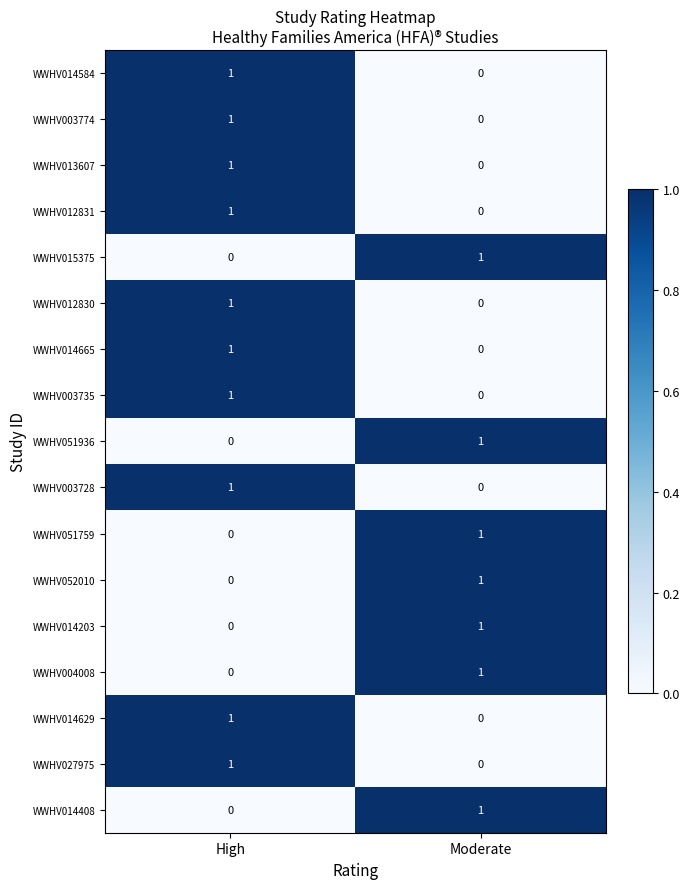

At which label is WWHV014584 closest to 0?

Moderate